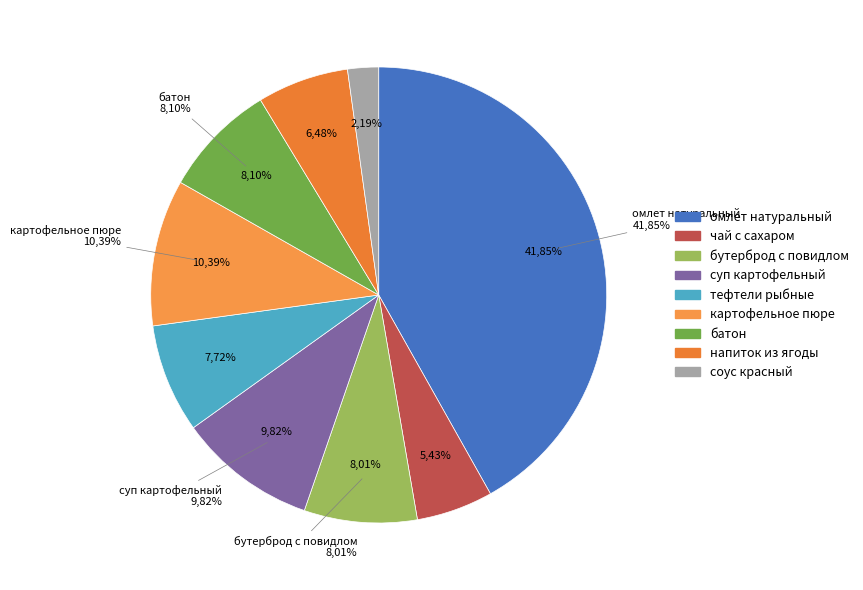

What is the ratio of the value at соус красный to the value at картофельное пюре?

0.2